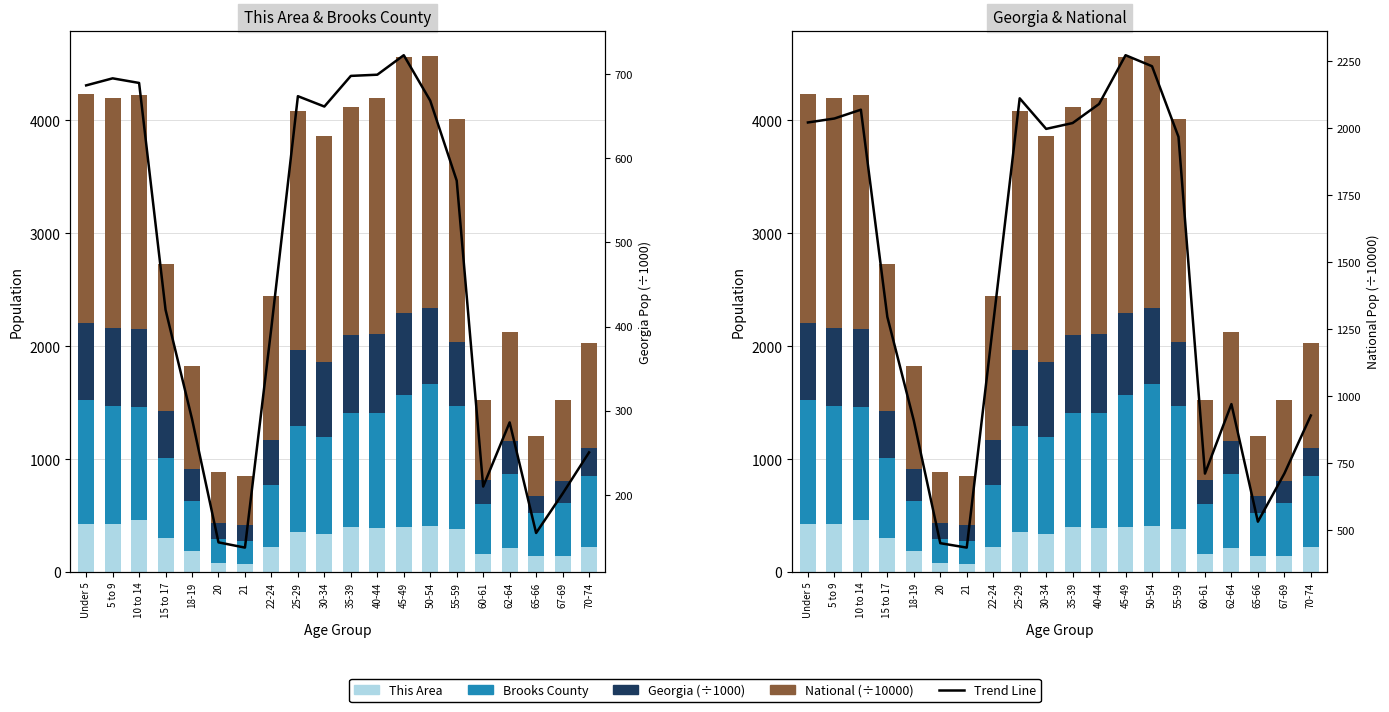

Is it true that Georgia (÷1000) equals 286.1 at 62-64?

True